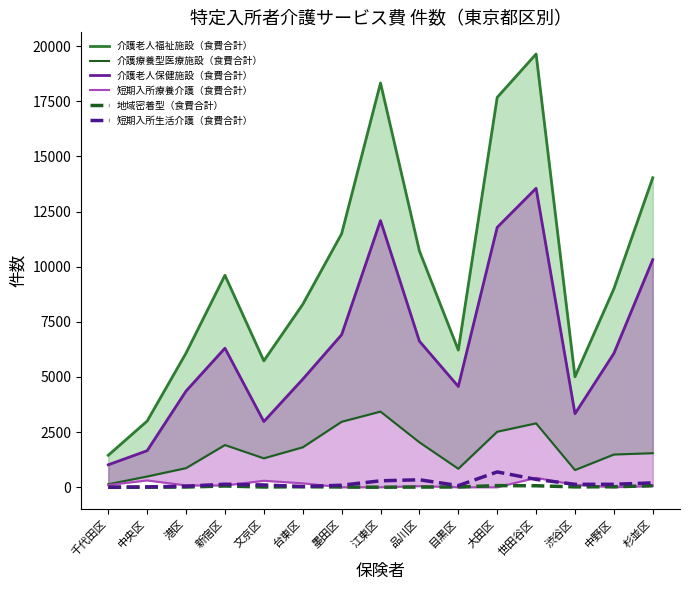

Rank the series at 台東区 from highest to lowest value.

介護老人福祉施設（食費合計）, 介護老人保健施設（食費合計）, 介護療養型医療施設（食費合計）, 短期入所療養介護（食費合計）, 短期入所生活介護（食費合計）, 地域密着型（食費合計）